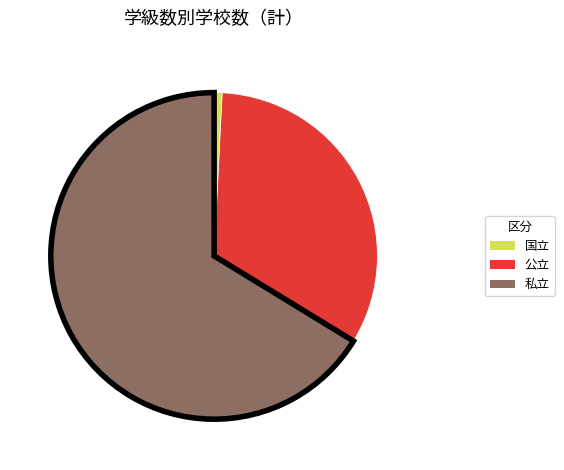

Rank the categories by value from highest to lowest.

私立, 公立, 国立